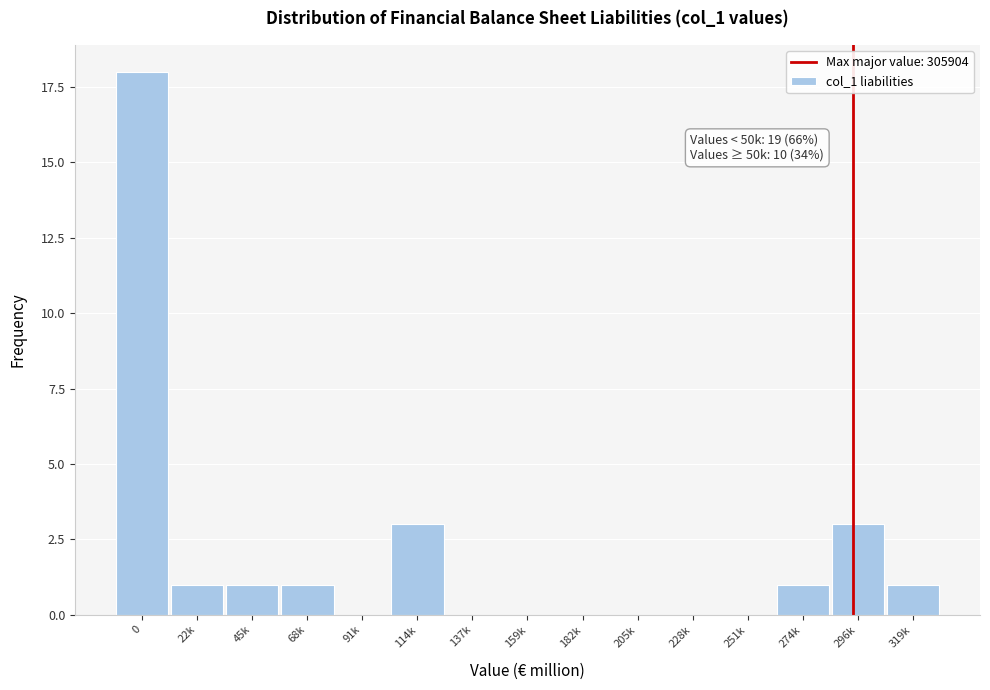

Reading left to right, transcribe all the data shown in this chart.

0=18	22k=1	45k=1	68k=1	91k=0	114k=3	137k=0	159k=0	182k=0	205k=0	228k=0	251k=0	274k=1	296k=3	319k=1